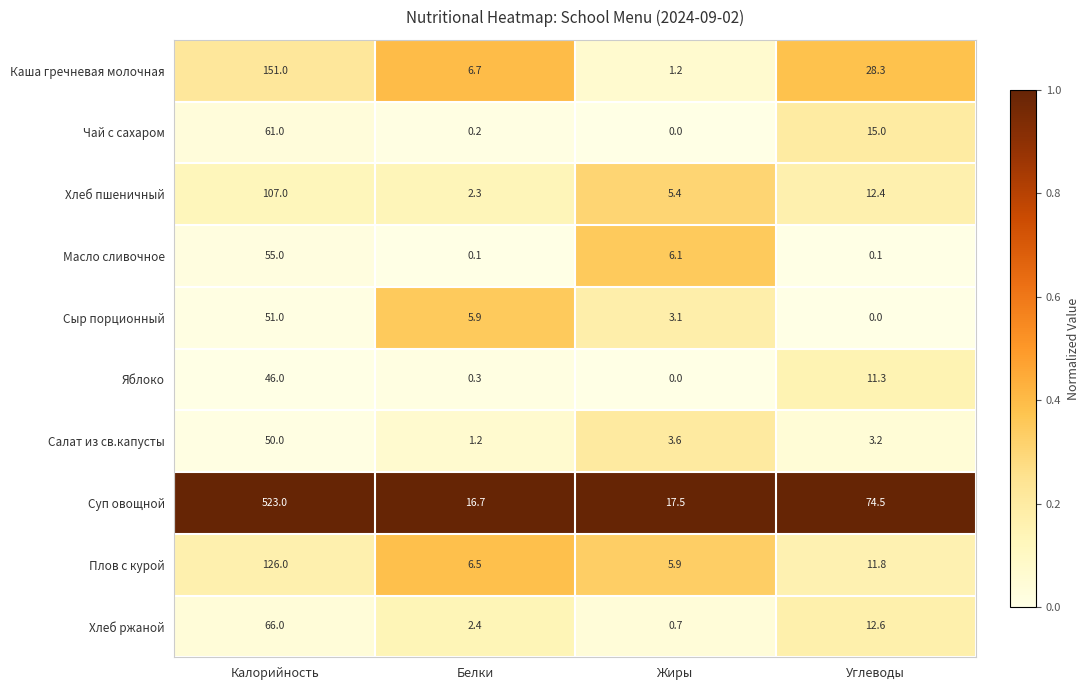

What is the greatest value displayed?

523.0